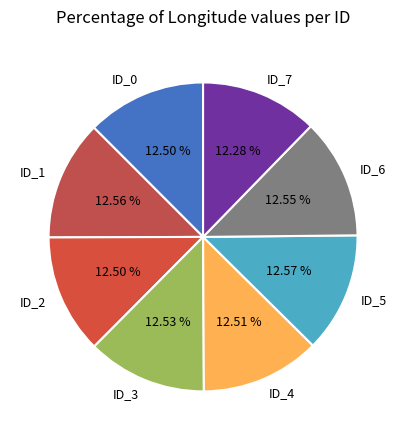

How many segments does this pie chart have?

8